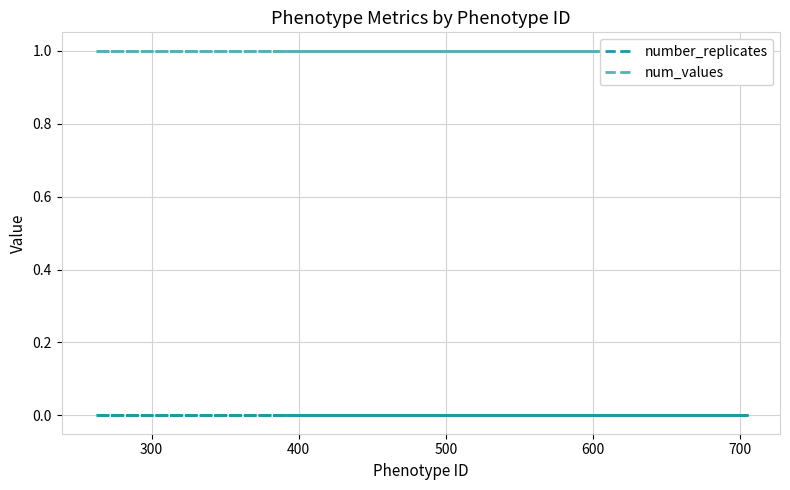

What are all the series names shown in the legend?

number_replicates, num_values